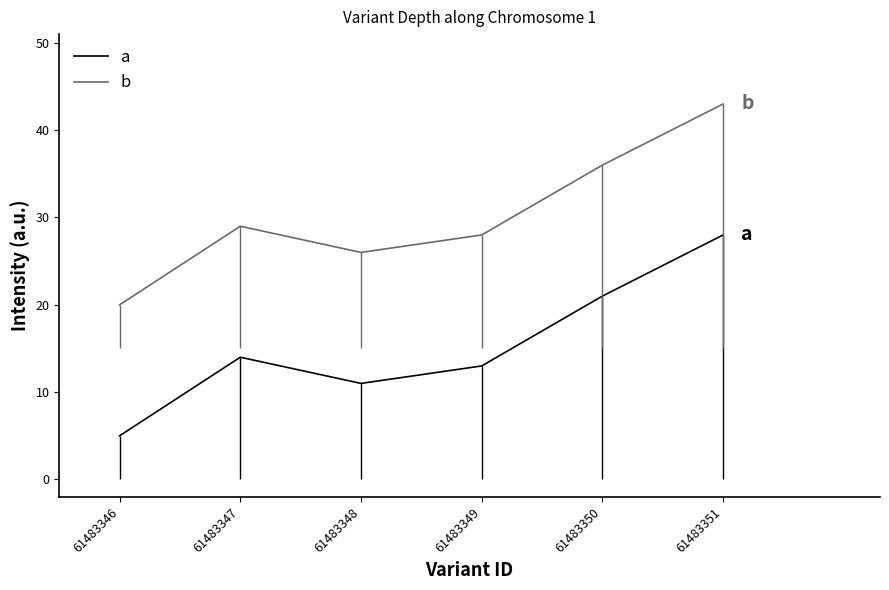

Where is the first local minimum for a?

61483348